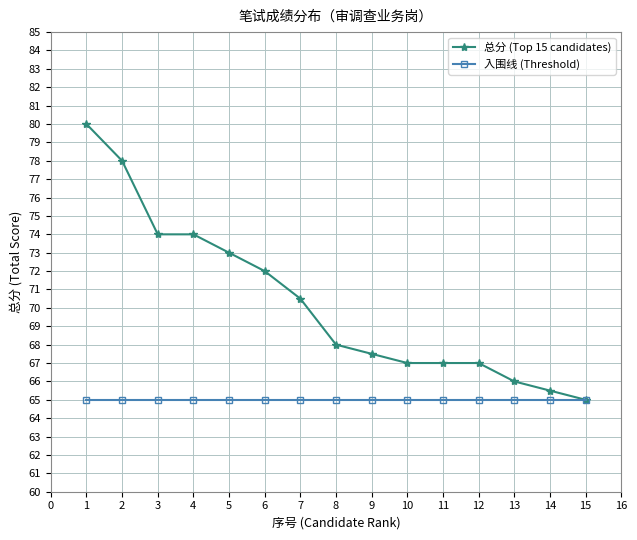

What is the value of the 总分 (Top 15 candidates) point at the 1st from the left?

80.0